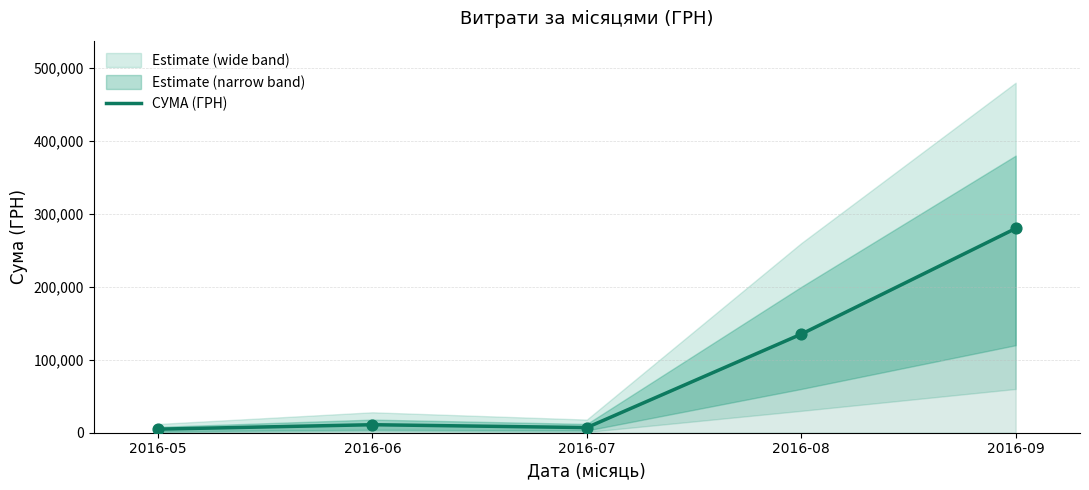

Which has a higher value, 2016-06 or 2016-07?

2016-06